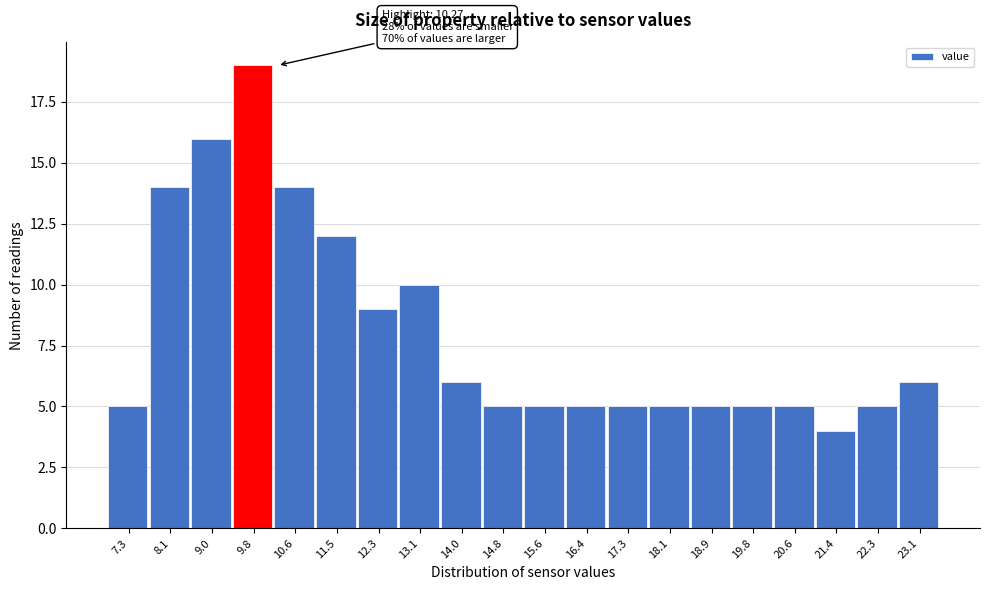

Reading right to left, what are all the values shown in this chart?

6	5	4	5	5	5	5	5	5	5	5	6	10	9	12	14	19	16	14	5